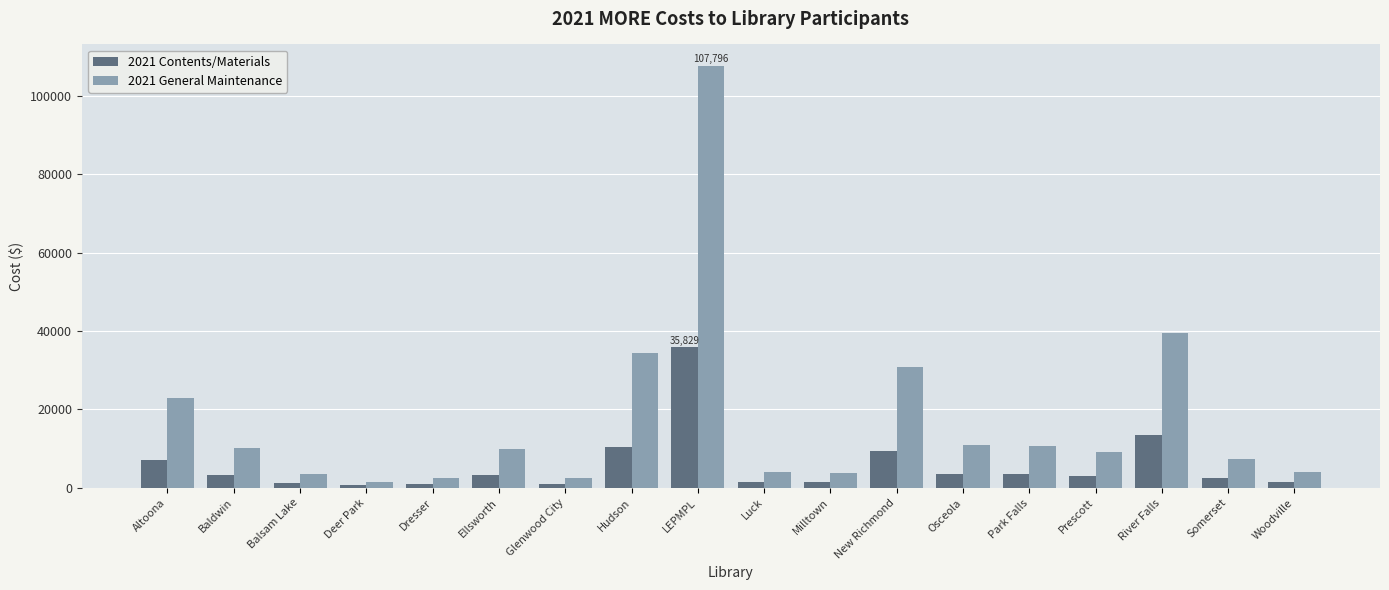

How many values in the 2021 Contents/Materials series are below 3271?

9